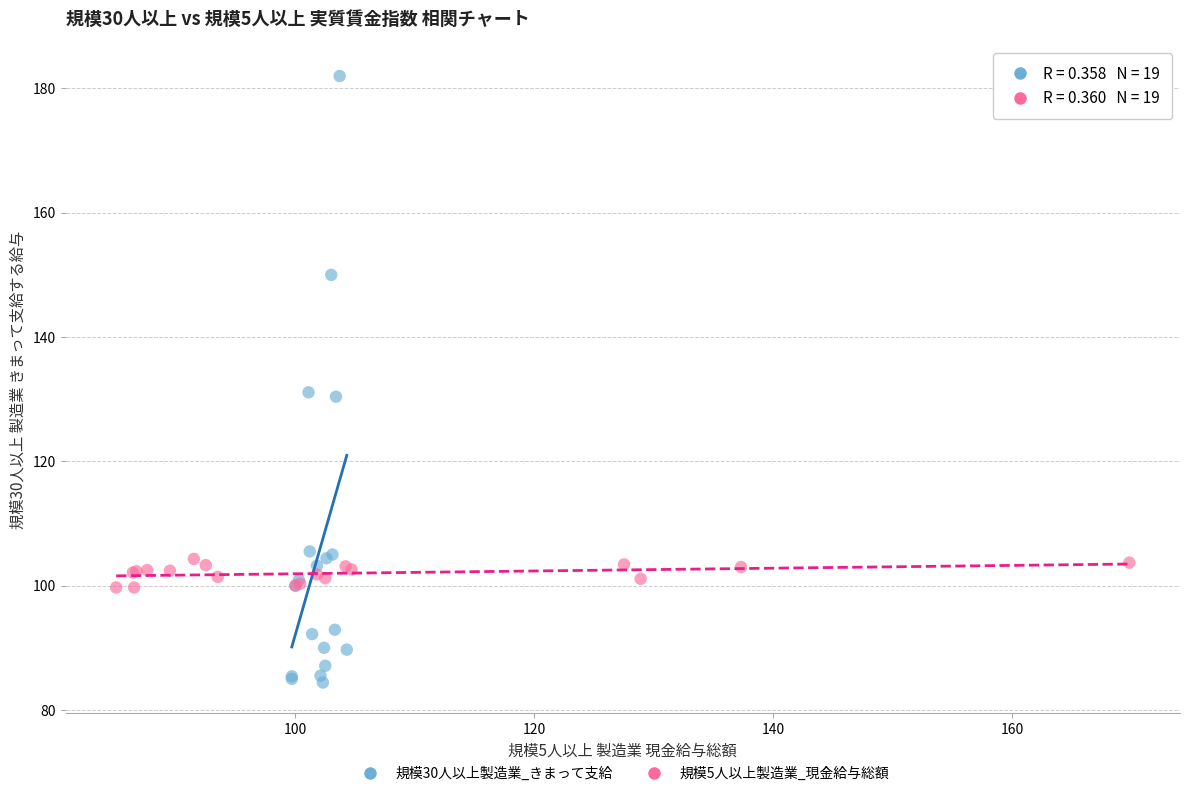

Which series has the largest Y range (max minus min)?

規模30人以上製造業_きまって支給